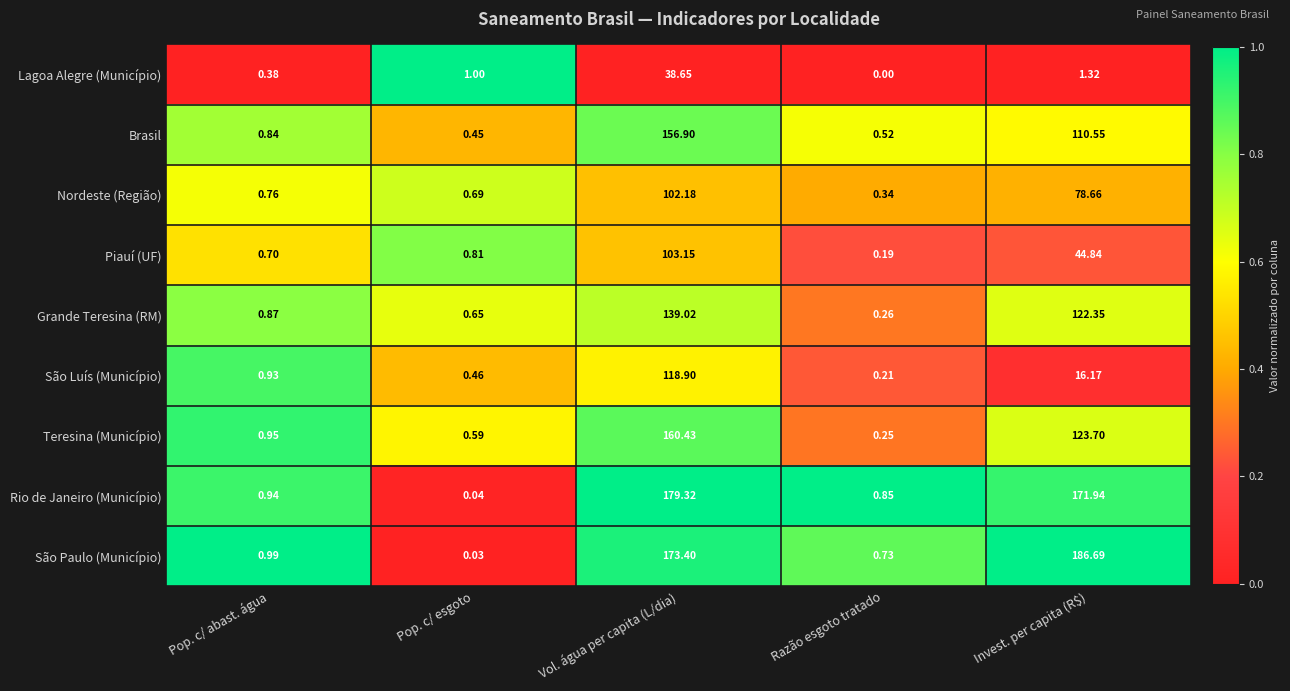

At which category is the sum across all series the highest?

Vol. água per capita (L/dia)